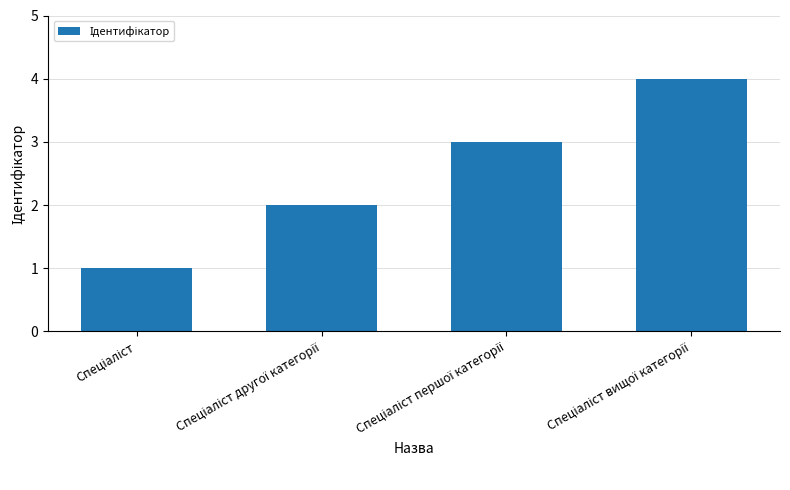

What is the sum of all values?

10